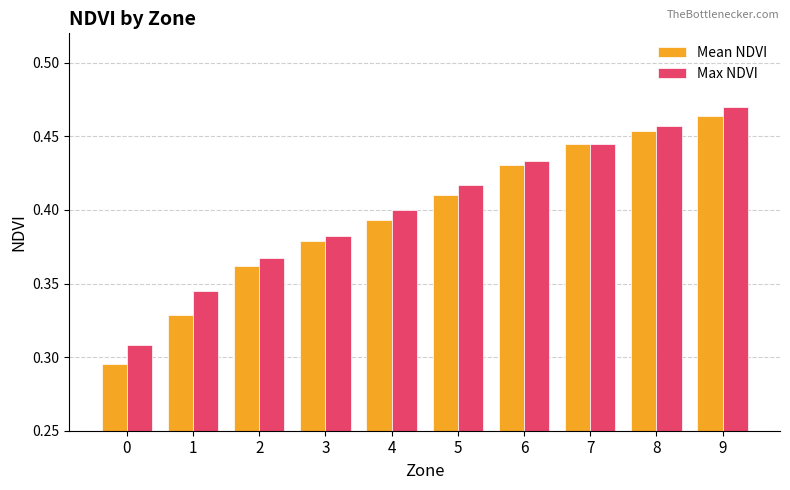

What is the total value across all series at 8?

0.9